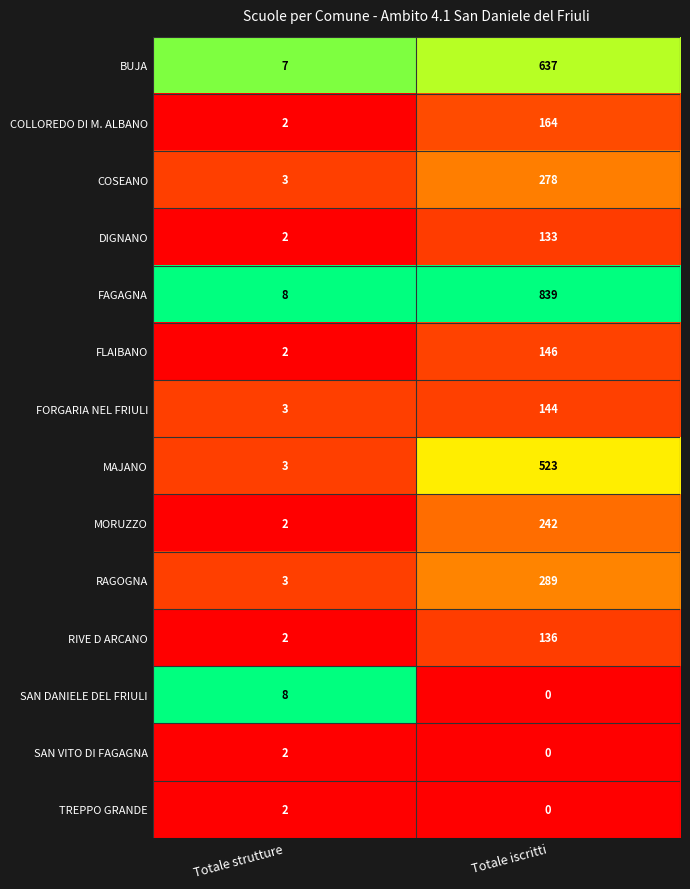

Rank the categories by BUJA value from lowest to highest.

Totale strutture, Totale iscritti